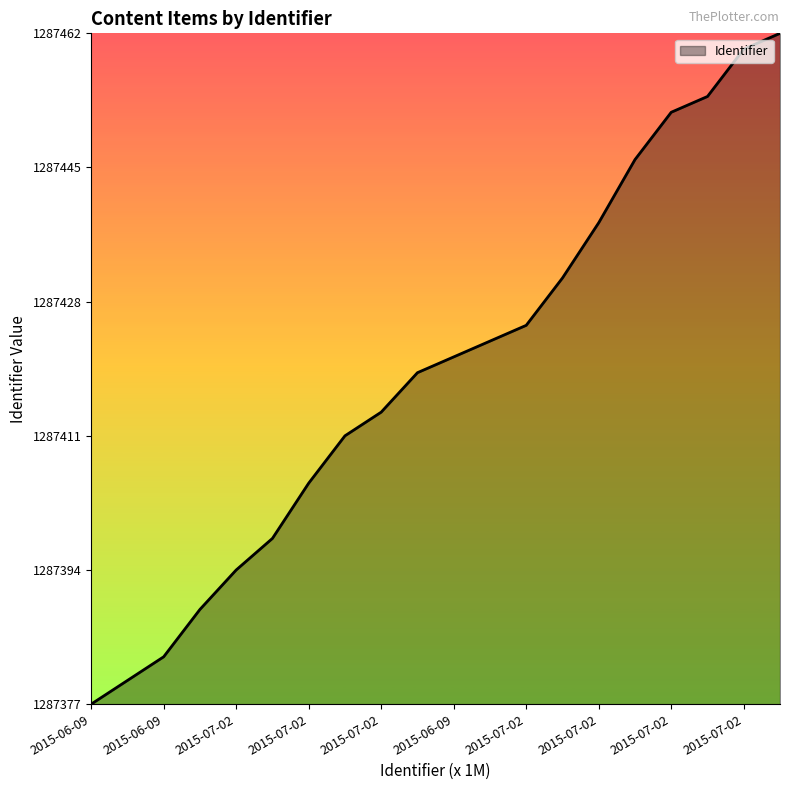

What is the average value?

1287419